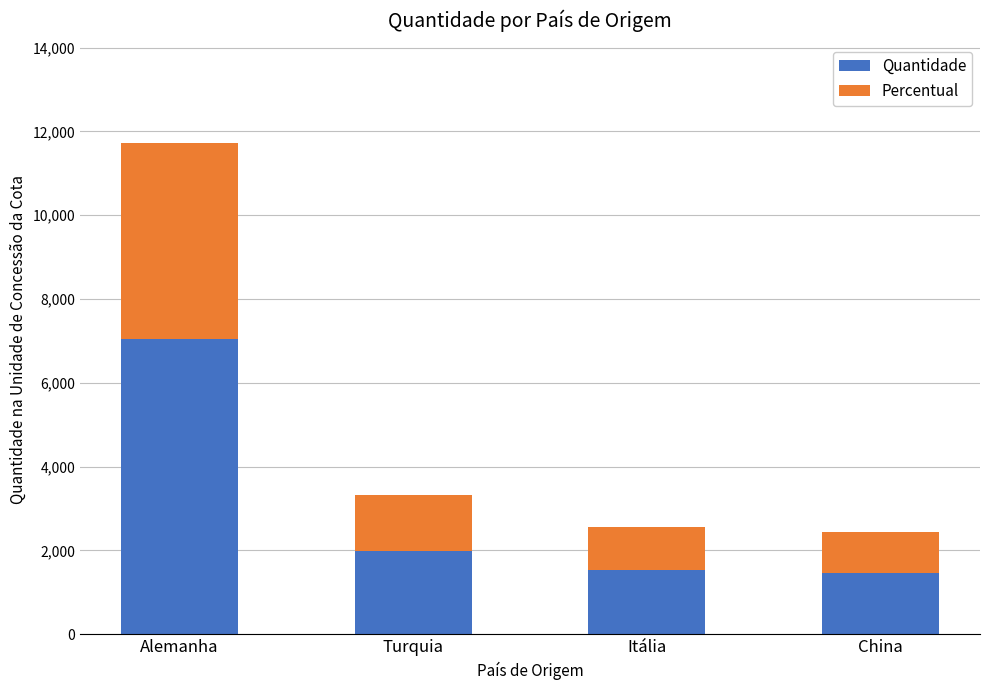

Which category has the highest value in the Quantidade series?

Alemanha